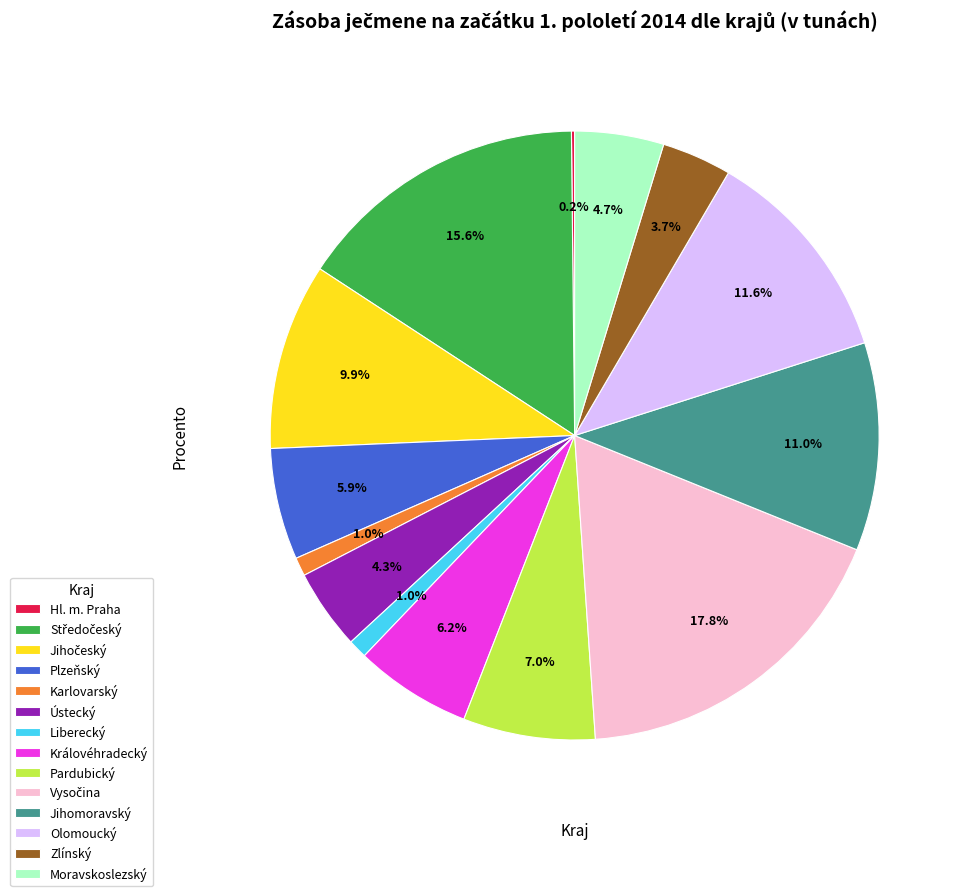

Combined, what portion of the pie is Moravskoslezský and Pardubický?

11.7%